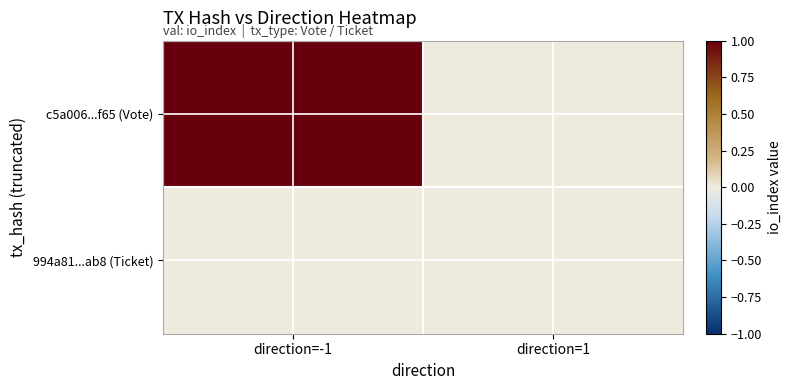

What is the total value across all series at direction=-1?

1